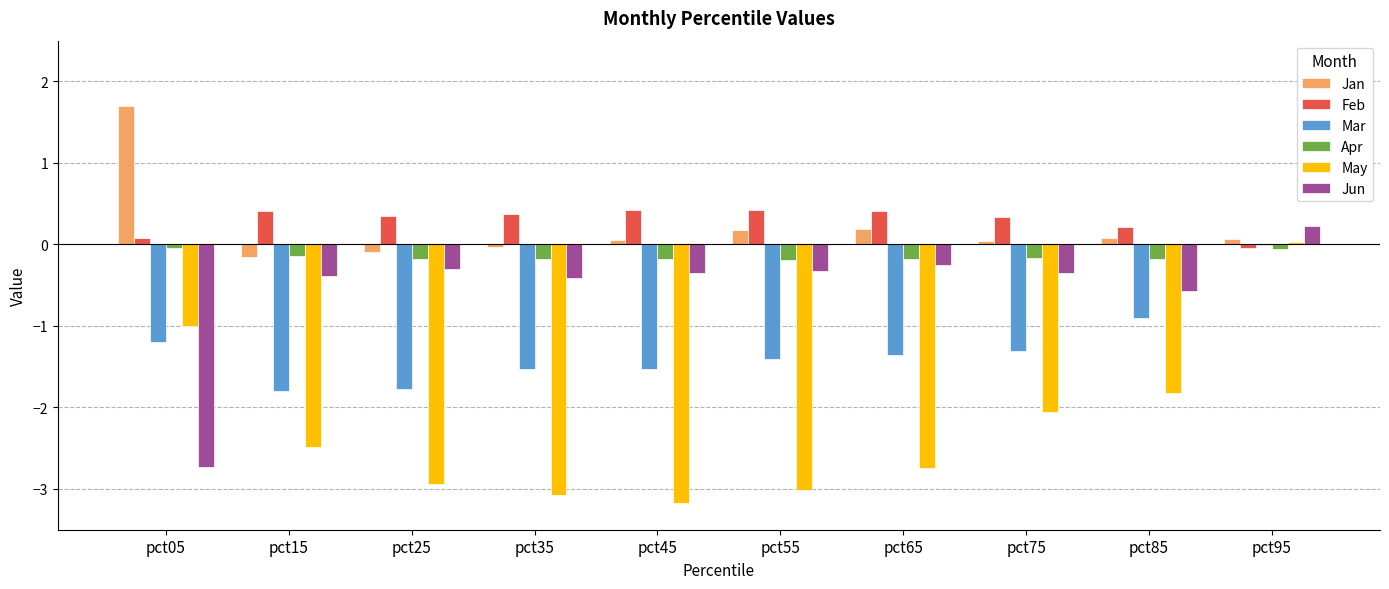

How many groups of bars are there?

10